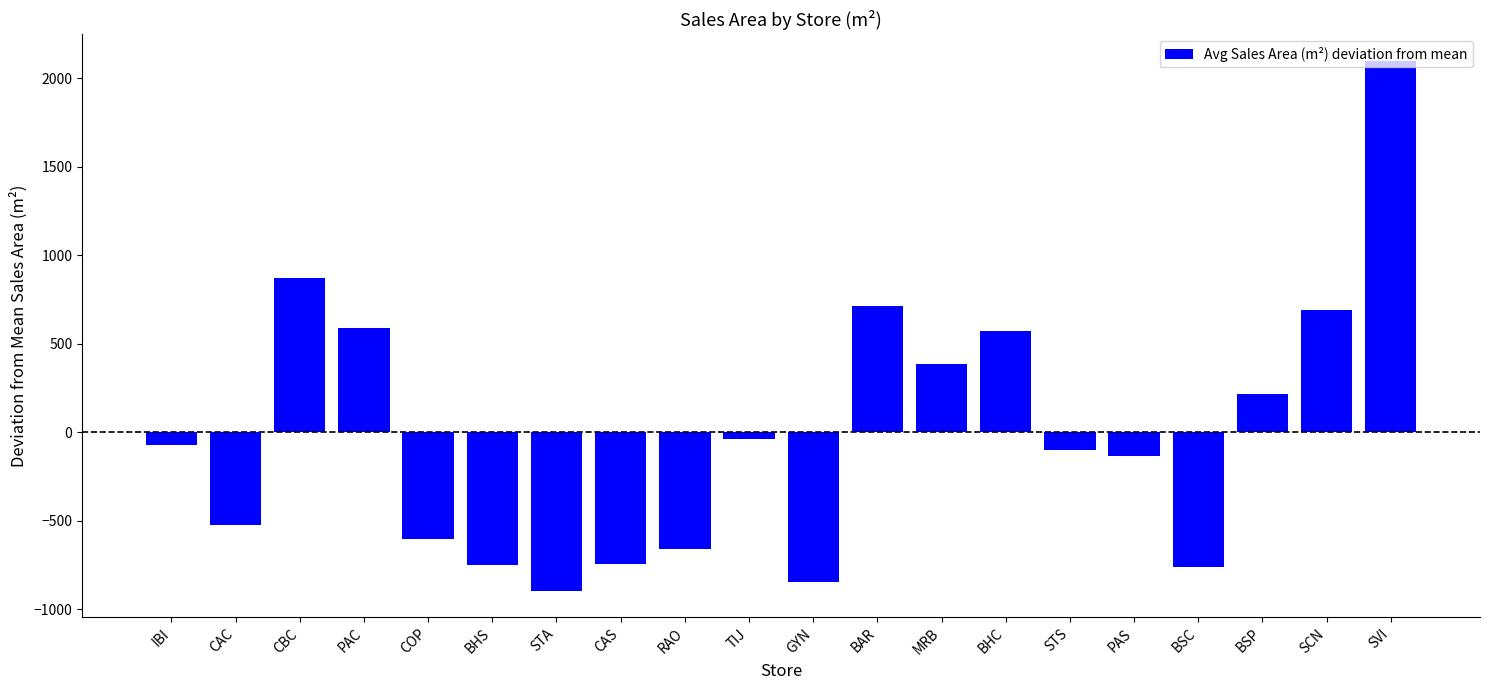

True or false: the data shows -1509.5 at GYN.

False